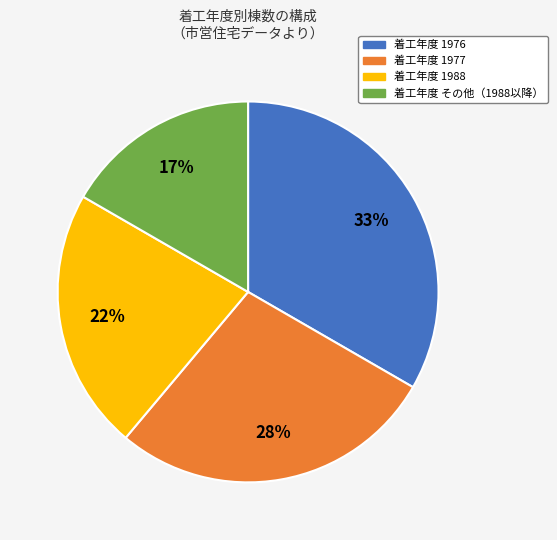

To the nearest percent, what is the average slice percentage?

25%